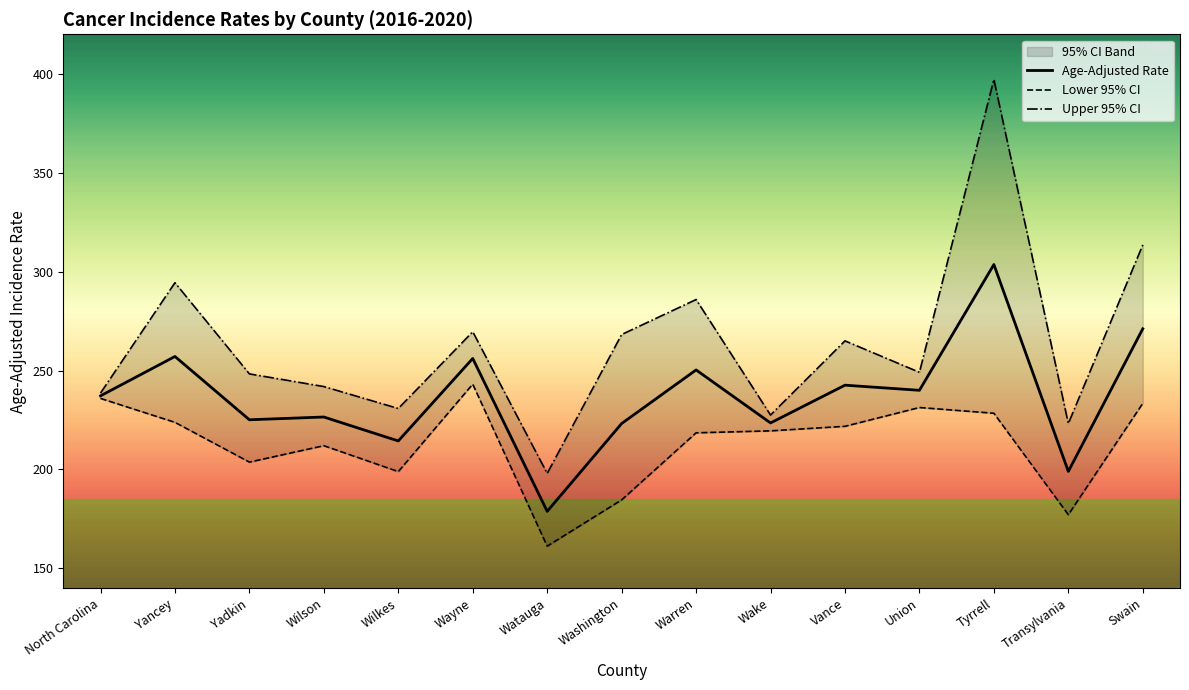

Which series has the largest total across all categories?

Upper 95% CI